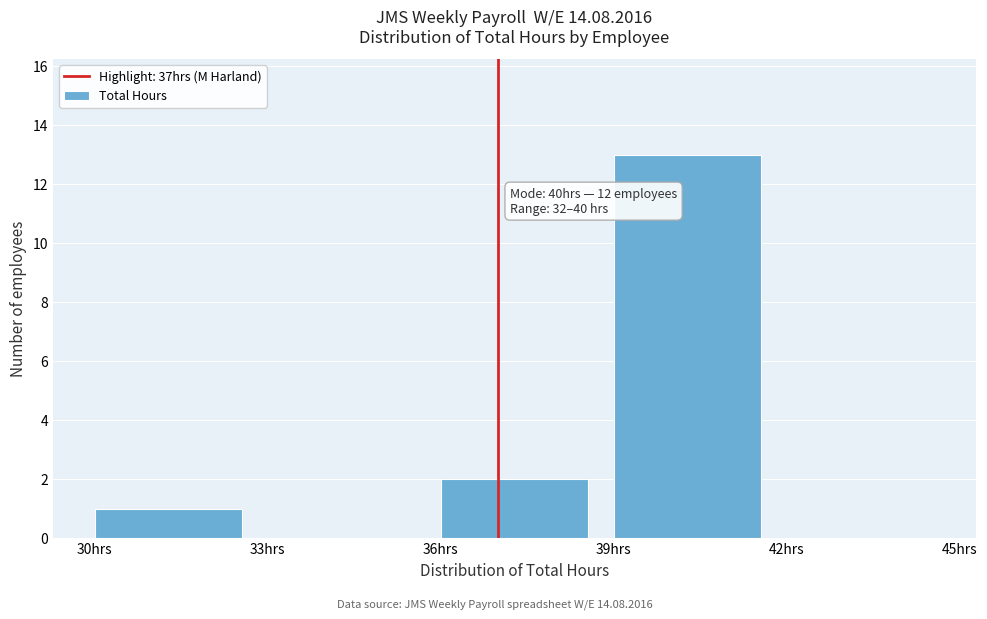

Which range on the x-axis has the tallest bar?

39 to 42